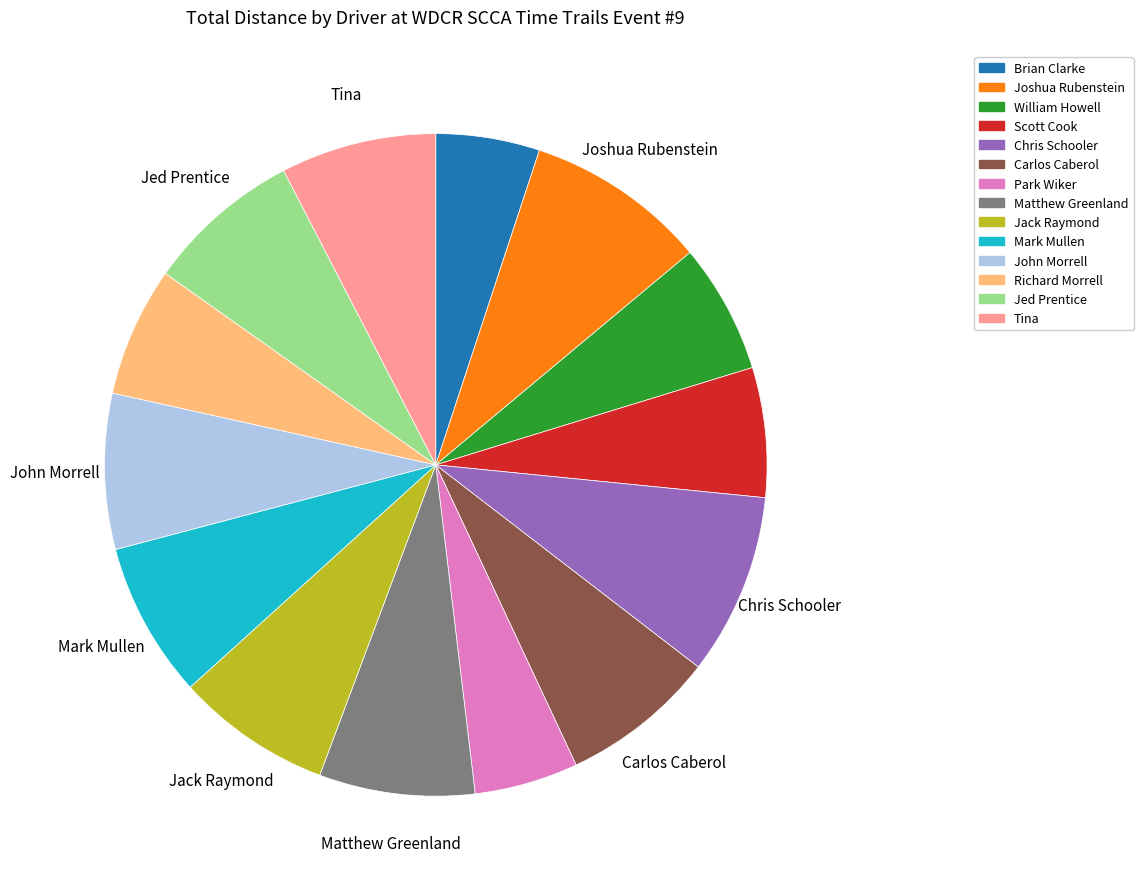

Between Chris Schooler and Jed Prentice, which is larger?

Chris Schooler